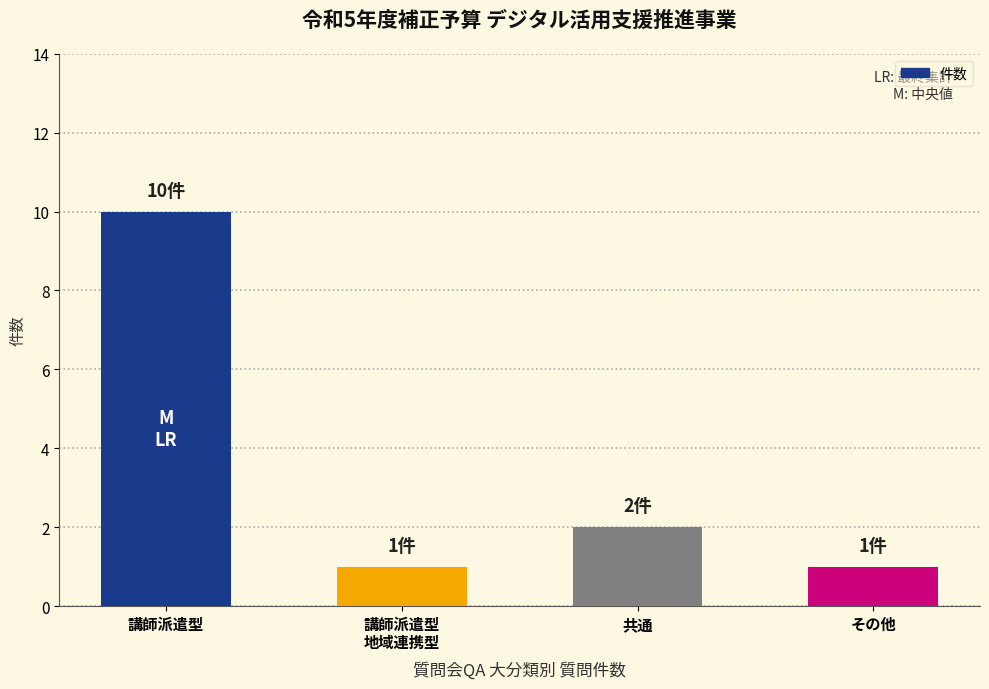

What position from the left is 講師派遣型?

1